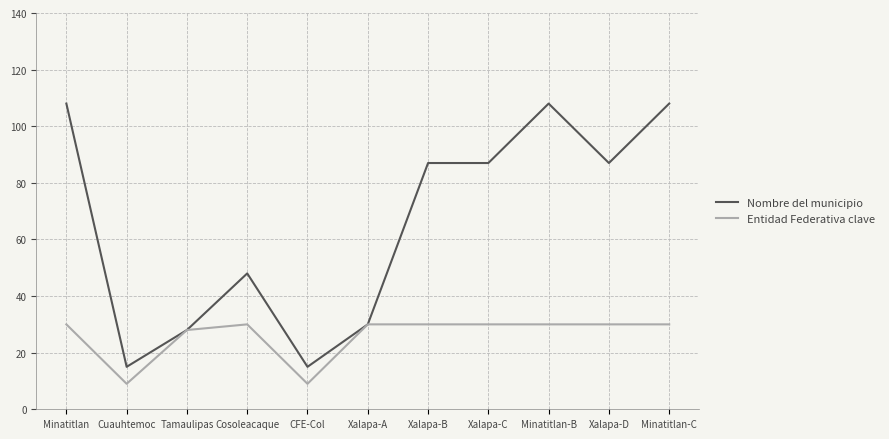

What position from the left is Cosoleacaque?

4